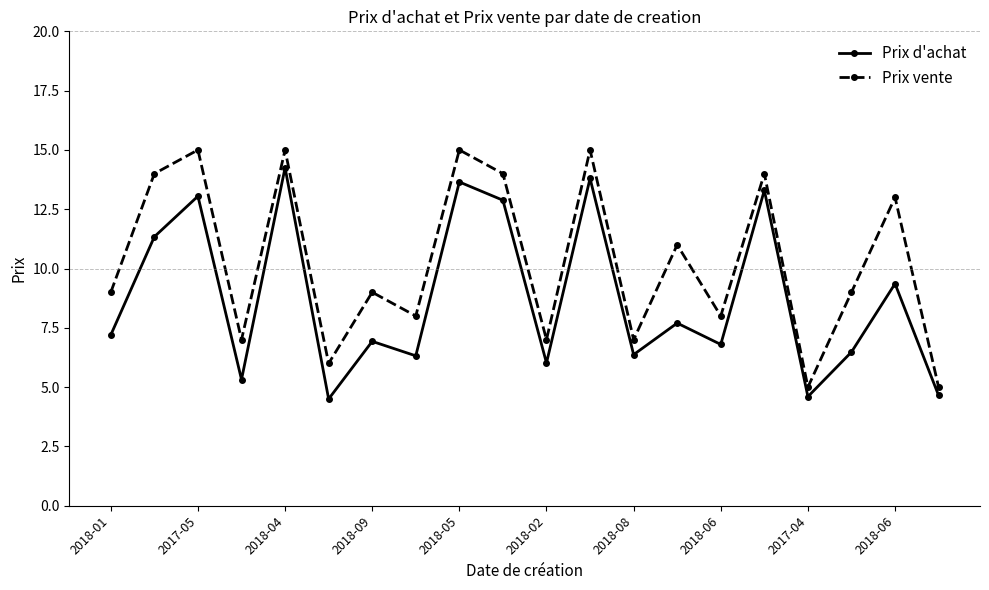

What is the value of the Prix d'achat point at the 8th from the left?

6.3